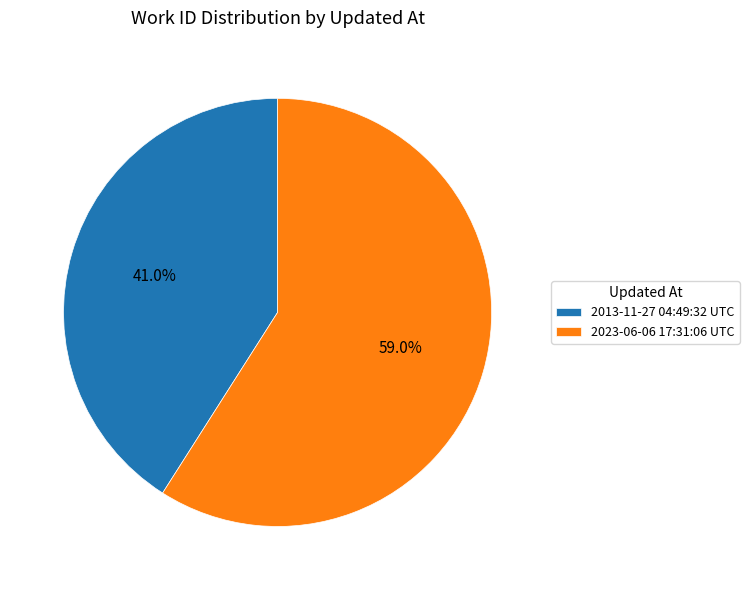

Do 2013-11-27 04:49:32 UTC and 2023-06-06 17:31:06 UTC together represent more than half of the pie?

Yes